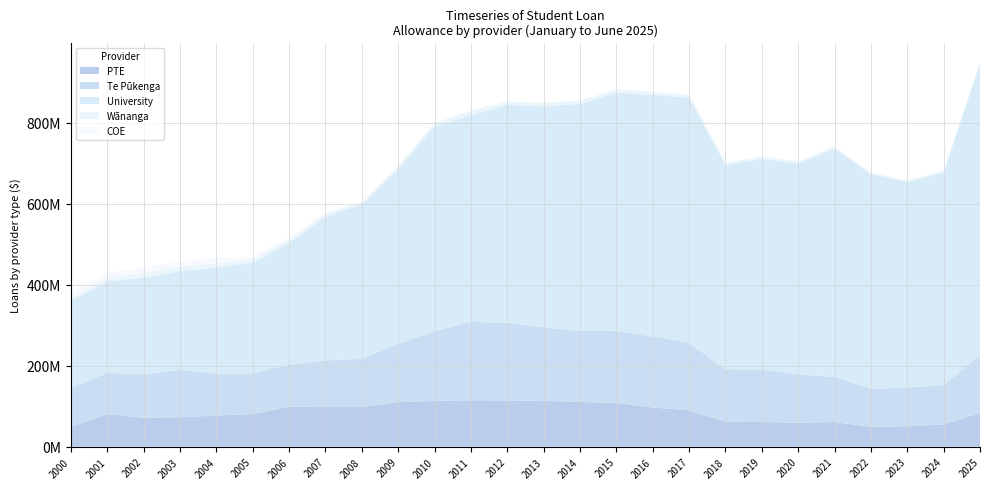

Reading left to right, extract all data points from this chart.

PTE: 2000=49130646	2001=80607121	2002=71621187	2003=72769587	2004=76944672	2005=80809295	2006=98862563	2007=97982044	2008=98082190	2009=110380567	2010=113099589	2011=114779172	2012=114281808	2013=113071323	2014=110683859	2015=108303264	2016=96727345	2017=90122793	2018=61657607	2019=60920629	2020=59582811	2021=61016428	2022=49338367	2023=50790959	2024=55085633	2025=83690277
Te Pūkenga: 2000=96370387	2001=101699887	2002=107241706	2003=116888582	2004=103795180	2005=100388896	2006=103813650	2007=115470726	2008=118671842	2009=143548715	2010=172386854	2011=193729408	2012=191862421	2013=181932480	2014=175083071	2015=177922820	2016=175438112	2017=166601079	2018=129056572	2019=129066138	2020=119330663	2021=111492670	2022=93679384	2023=95229184	2024=97065110	2025=142157692
University: 2000=214894196	2001=225973390	2002=237836762	2003=243904406	2004=261682787	2005=272818651	2006=300662790	2007=354919551	2008=380969961	2009=431561556	2010=504041191	2011=510048547	2012=537674704	2013=545419939	2014=560500182	2015=587700763	2016=596611076	2017=605392841	2018=505140386	2019=521073858	2020=520438030	2021=564171916	2022=529831785	2023=507626533	2024=524919167	2025=718979527
Wānanga: 2000=6002990	2001=9130439	2002=12339279	2003=11245999	2004=10204062	2005=9364473	2006=7428610	2007=8269505	2008=7271823	2009=7307204	2010=10027460	2011=11156524	2012=8061359	2013=8673890	2014=8203097	2015=8025186	2016=7806689	2017=6781450	2018=5598015	2019=5430383	2020=4793962	2021=4446946	2022=3967165	2023=3619003	2024=4242269	2025=5271277
COE: 2000=12352224	2001=12222941	2002=12545754	2003=12824744	2004=13149197	2005=6002403	2006=6238427	2007=0	2008=0	2009=0	2010=0	2011=0	2012=0	2013=0	2014=0	2015=0	2016=0	2017=0	2018=0	2019=0	2020=0	2021=0	2022=0	2023=0	2024=0	2025=0